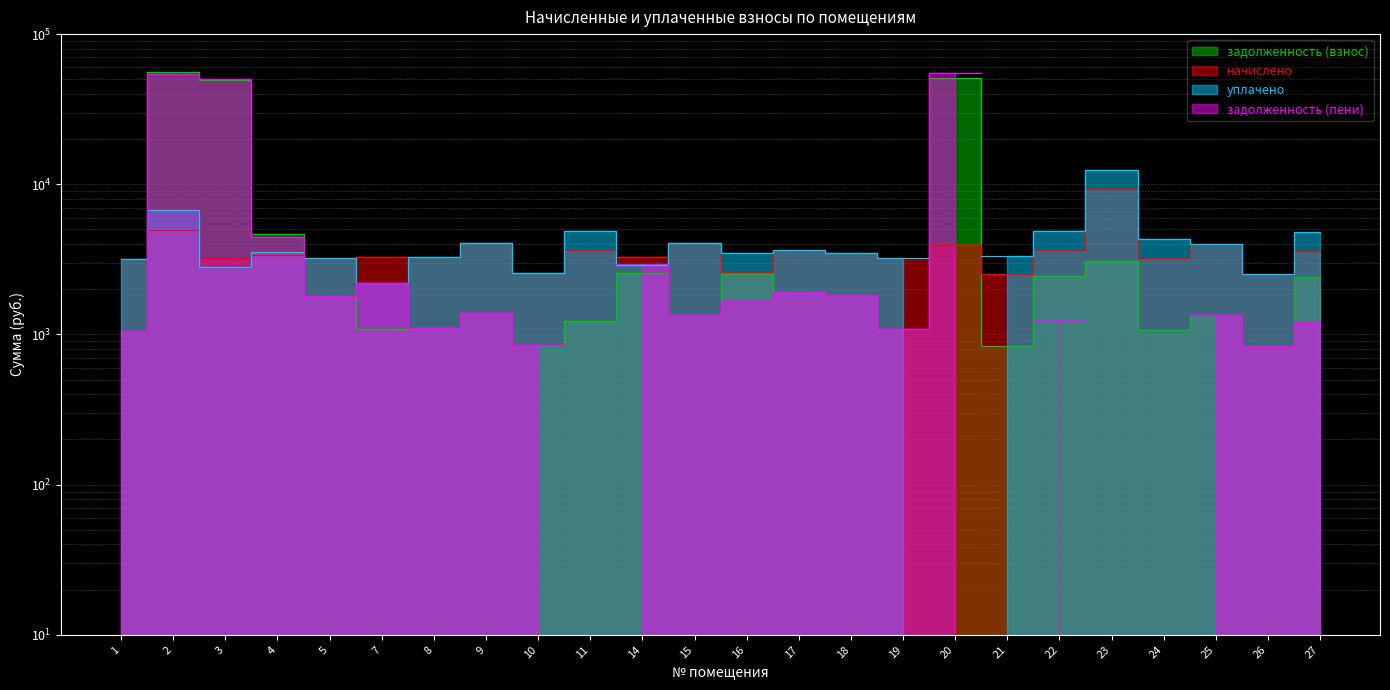

In задолженность (взнос), how many points are higher than both neighbors (excluding endpoints)?

7